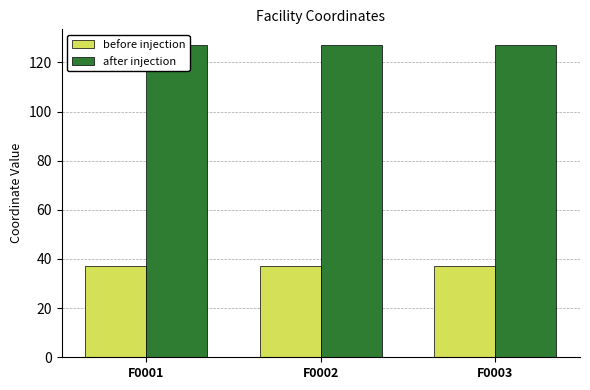

What is the difference between the highest and lowest values at F0002?

89.8